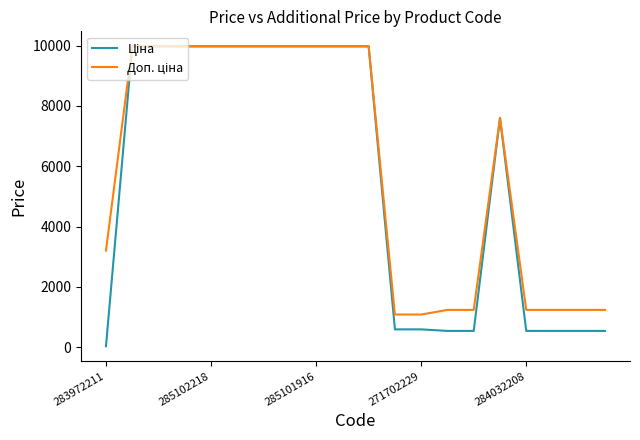

What is the greatest value displayed?

9975.0